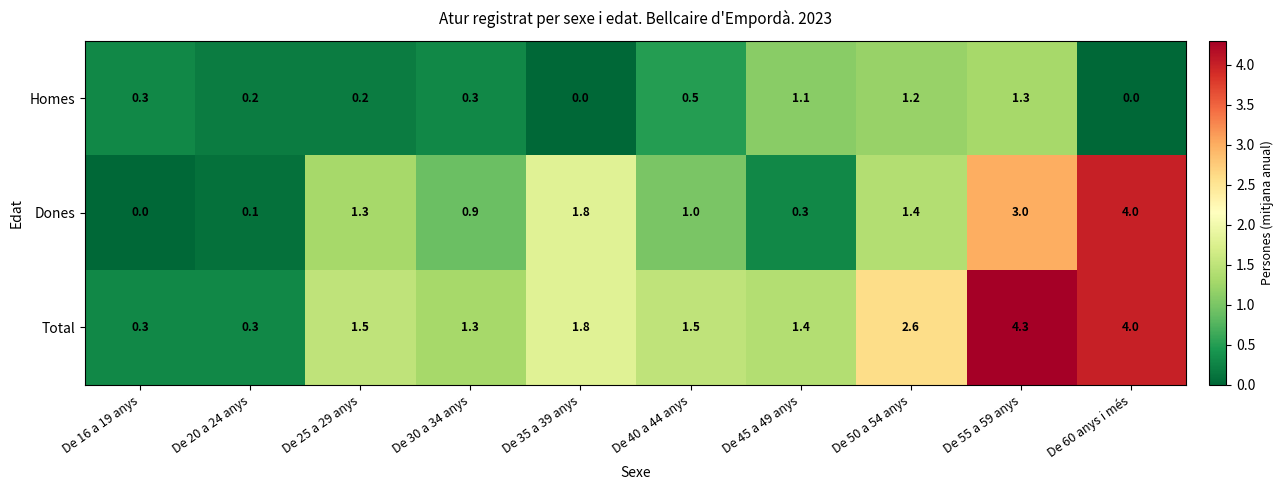

Reading left to right, extract all data points from this chart.

Homes: 0.3	0.2	0.2	0.3	0.0	0.5	1.1	1.2	1.3	0.0
Dones: 0.0	0.1	1.3	0.9	1.8	1.0	0.3	1.4	3.0	4.0
Total: 0.3	0.3	1.5	1.3	1.8	1.5	1.4	2.6	4.3	4.0